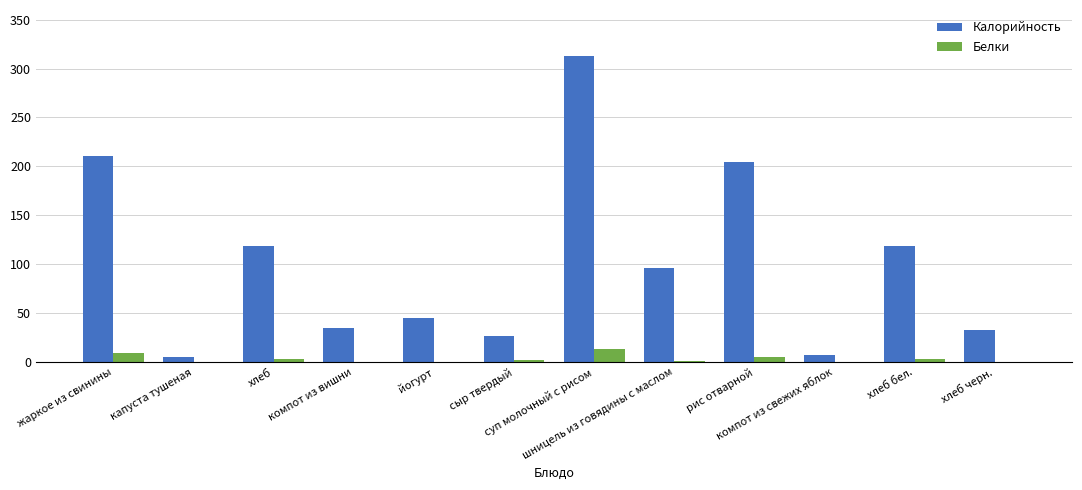

How many data points does each series have?

12